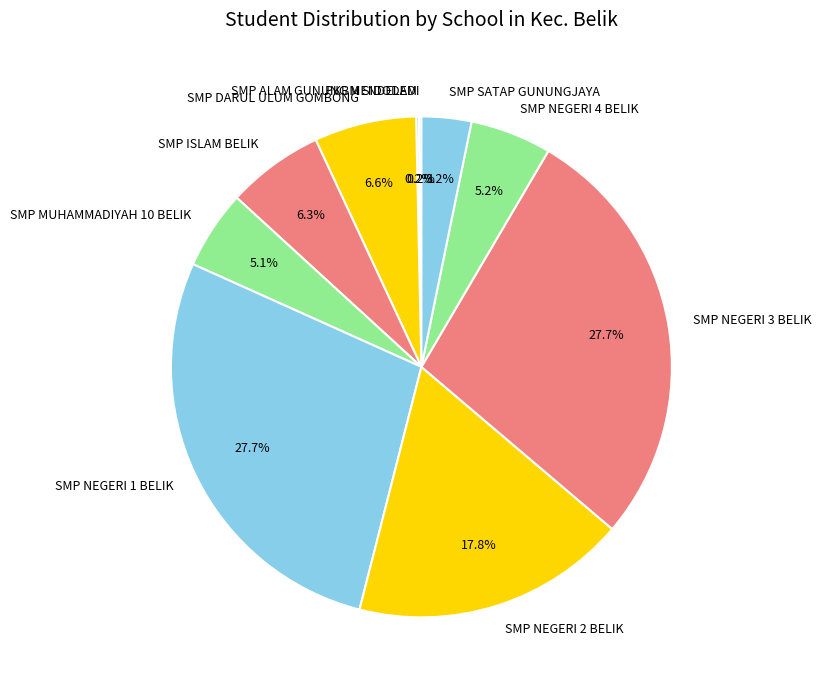

Which has a higher value, SMP NEGERI 1 BELIK or SMP DARUL ULUM GOMBONG?

SMP NEGERI 1 BELIK